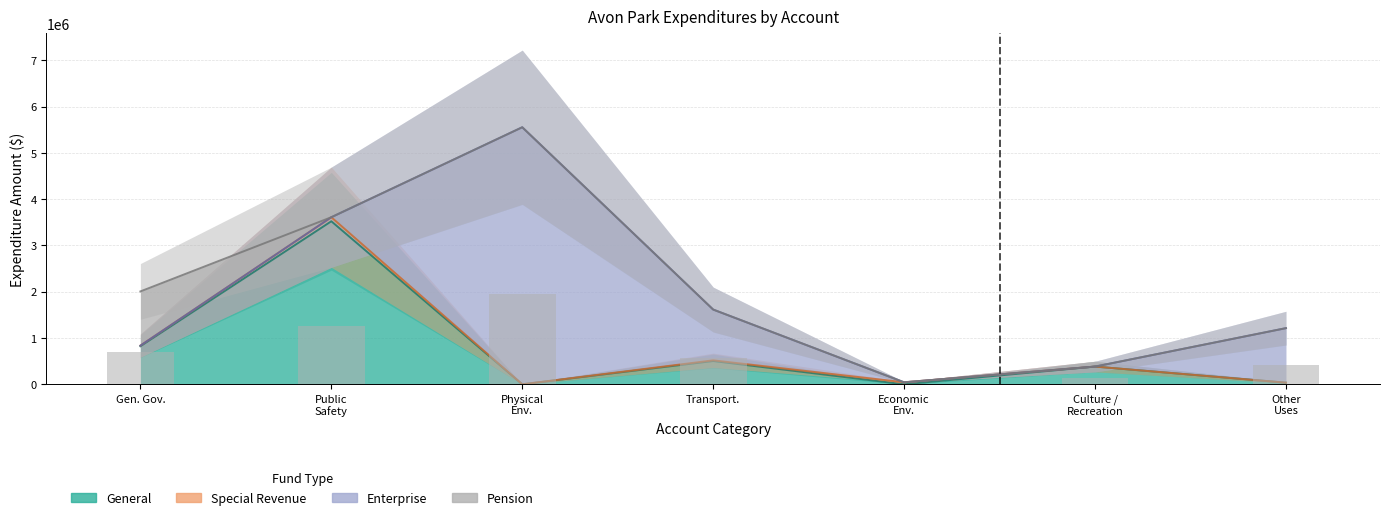

Which series has the largest total across all categories?

Enterprise